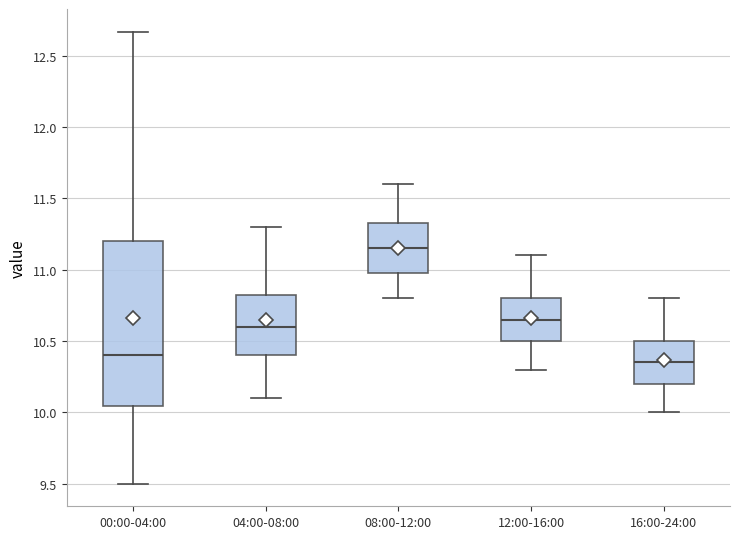

Where does the lower whisker of the box for 04:00-08:00 end on the y-axis? The values are not printed on the chart, so give them approximately, as read against the axis.

10.10